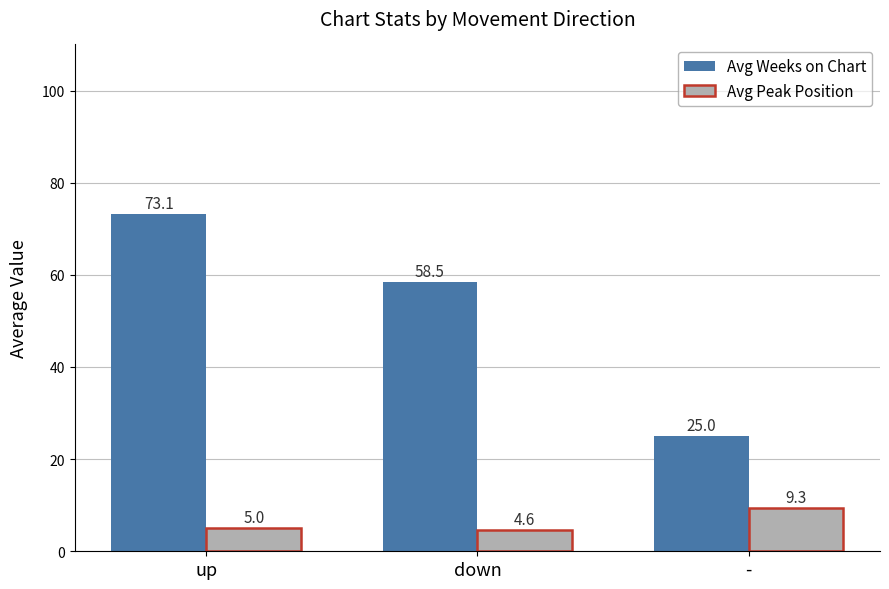

What is the smallest value displayed?

4.6